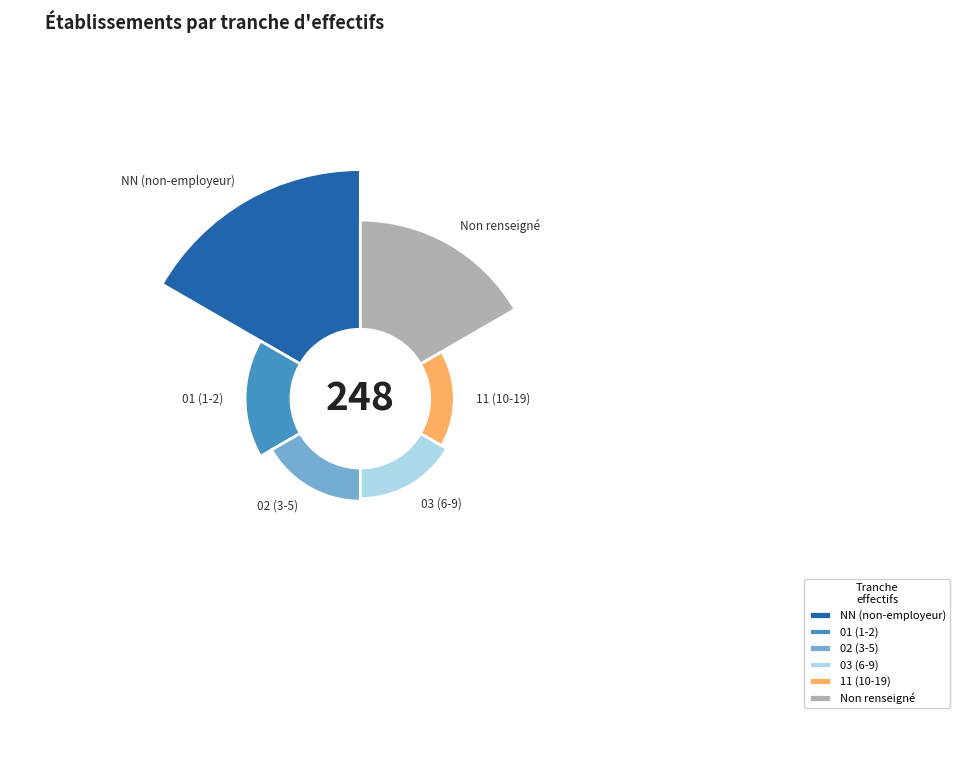

Which slice is the largest?

NN